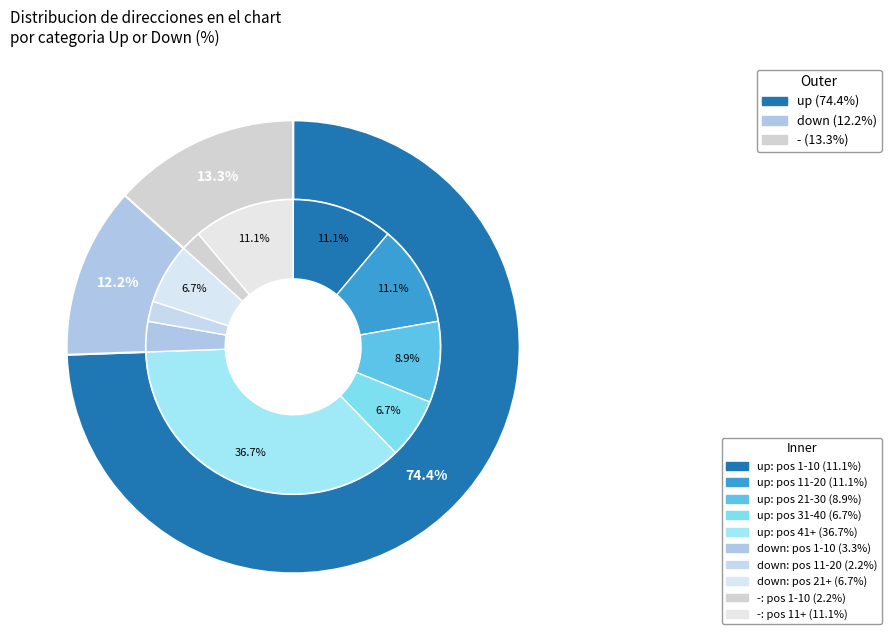

Rank the categories by value from lowest to highest.

down, -, up